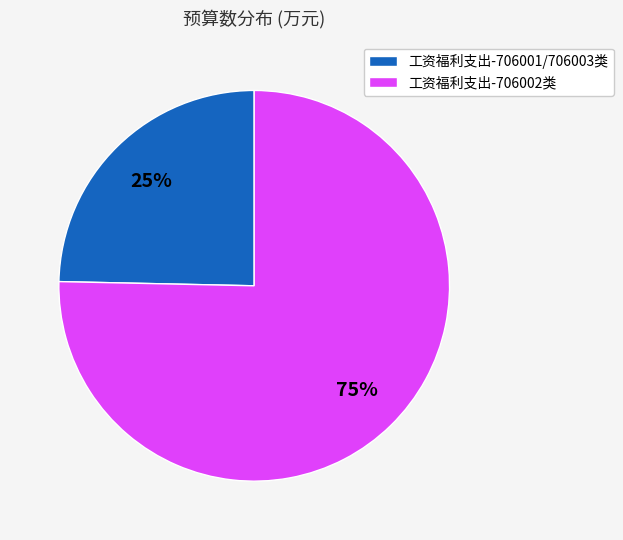

Count the number of slices in the pie.

2